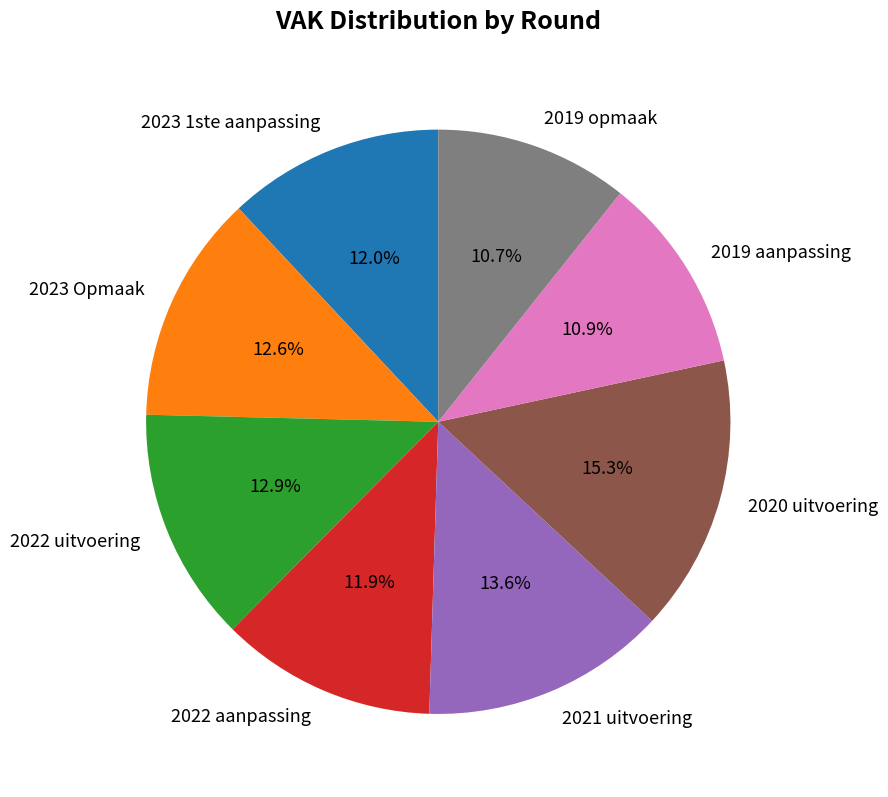

To the nearest percent, what is the average slice percentage?

12%